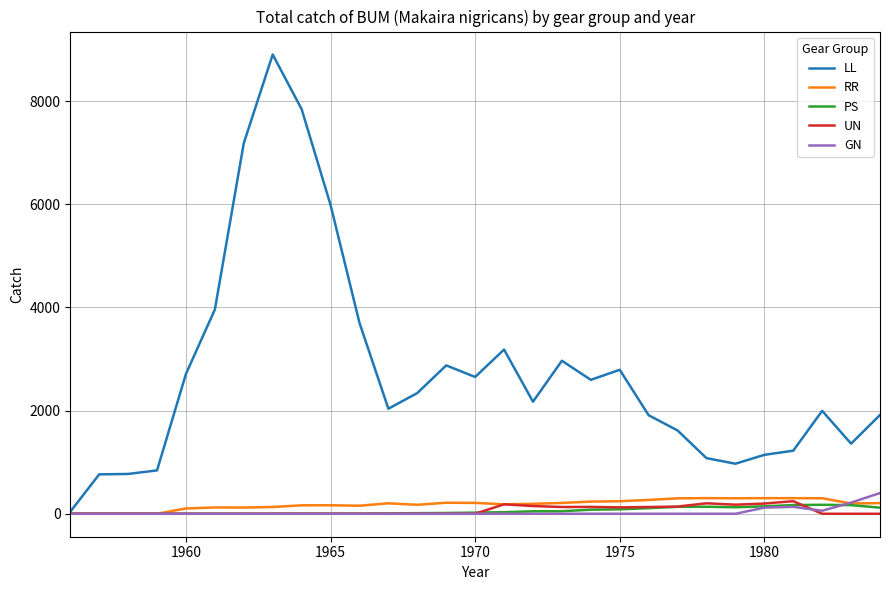

Which series has the largest total across all categories?

LL